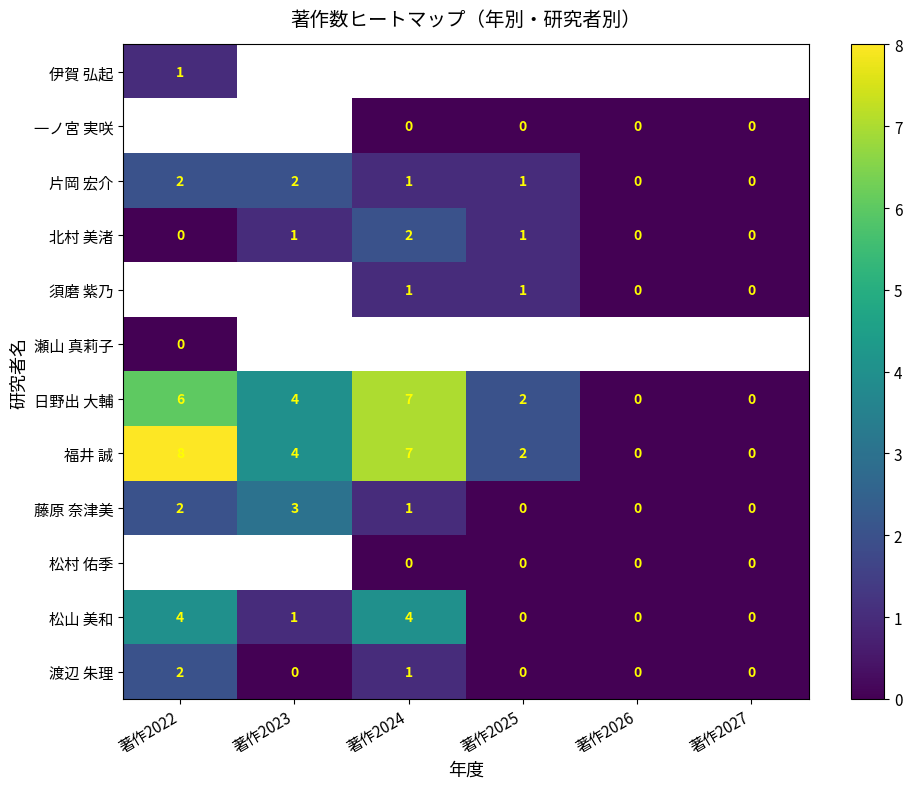

At which label does 片岡 宏介 first exceed 1?

著作2022